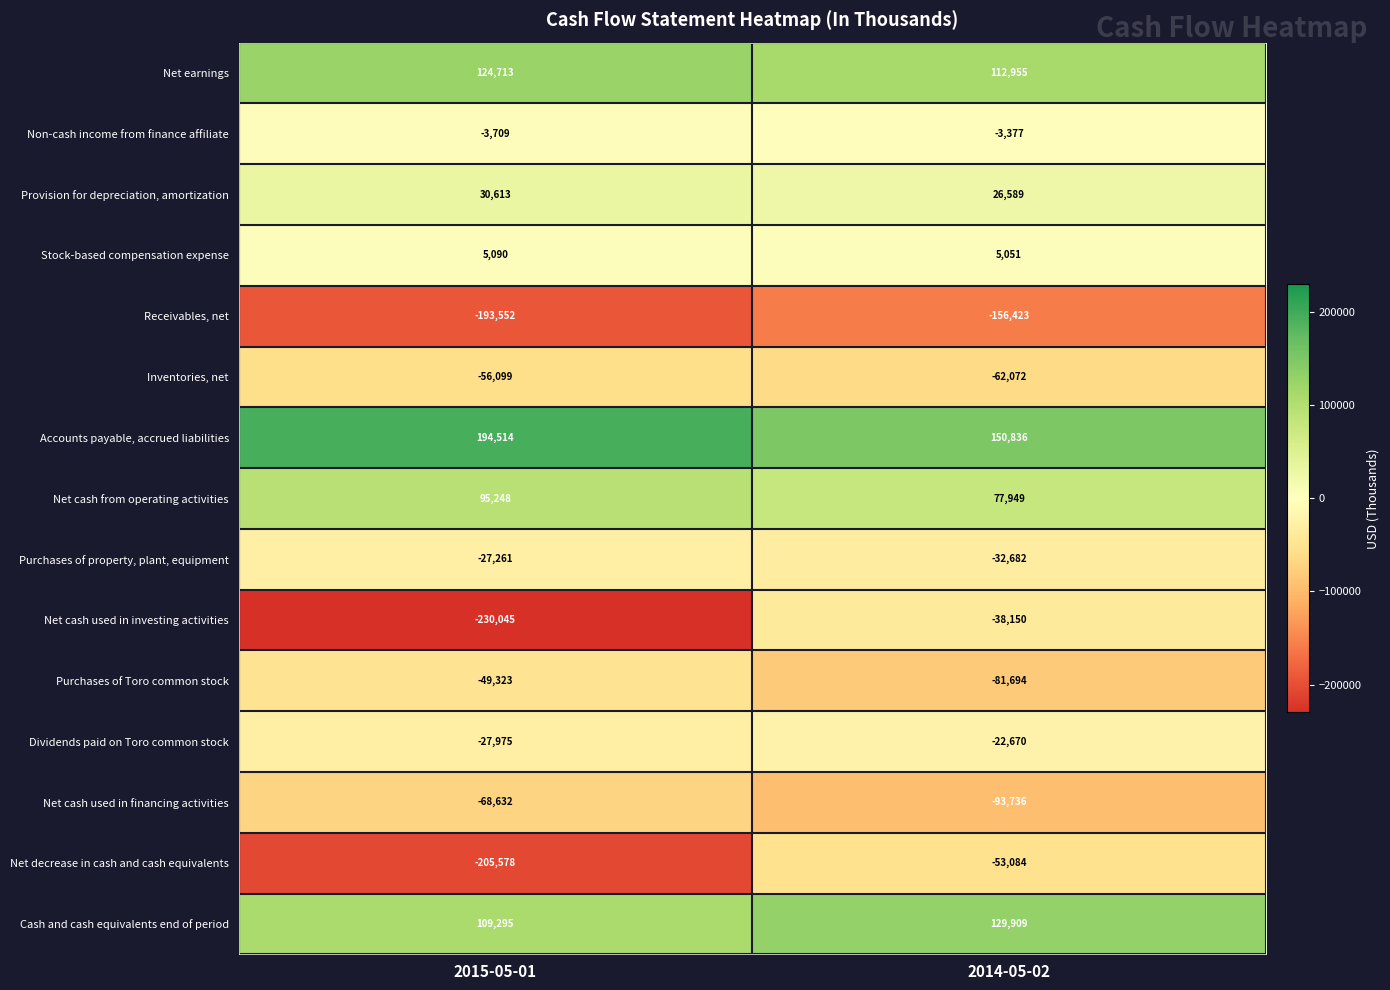

What is the highest value of the Cash and cash equivalents end of period series?

129909